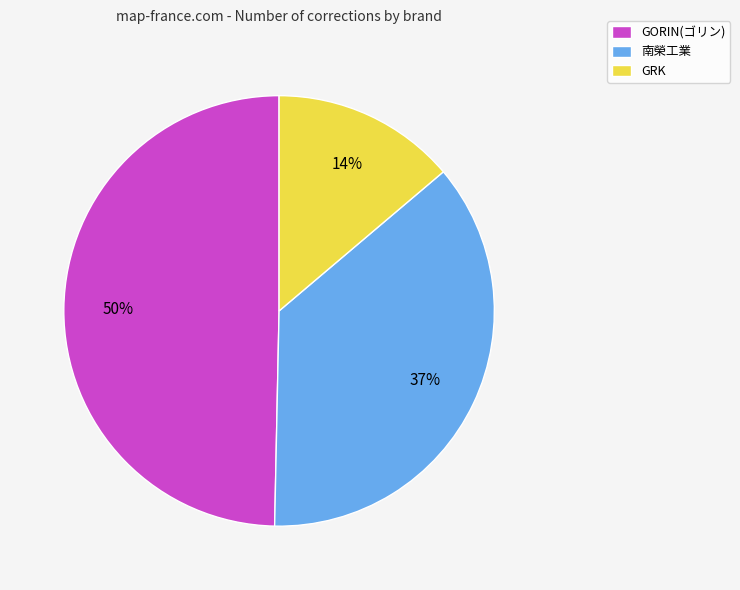

Do GRK and 南榮工業 together represent more than half of the pie?

Yes